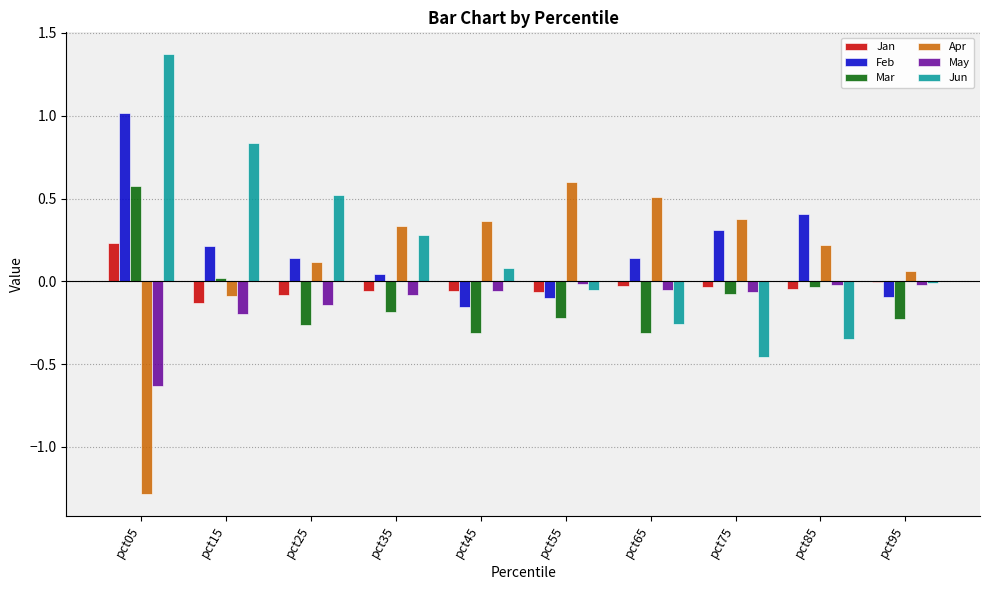

What is the sum of all Jun values?

2.0